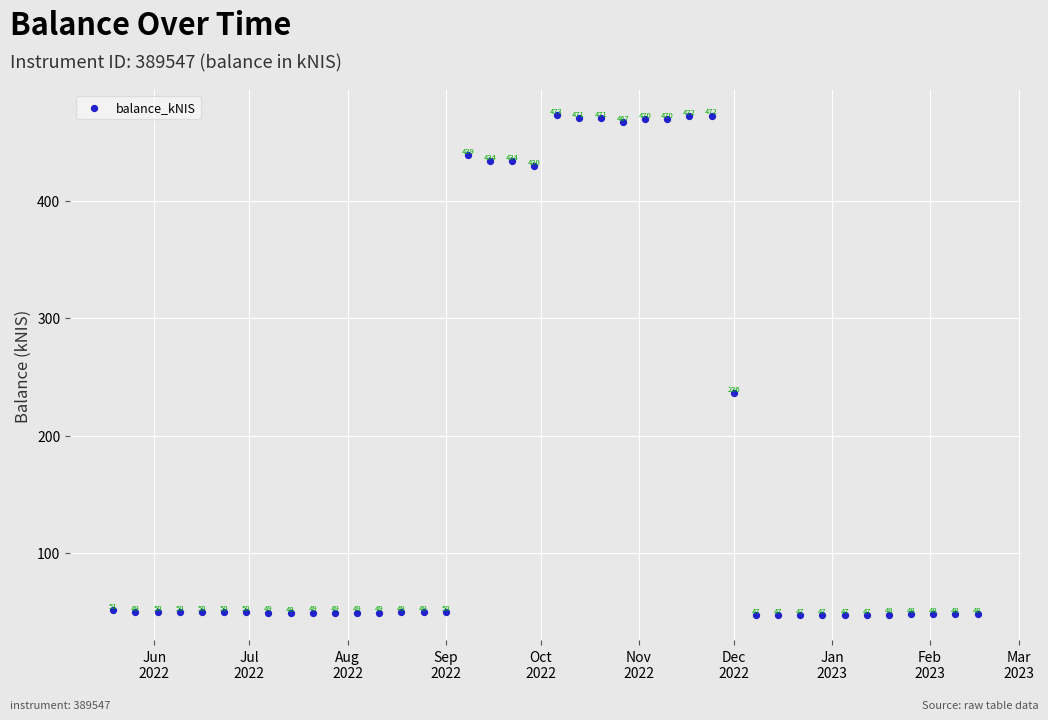

What is the range of Y values (max minus min)?

426.4